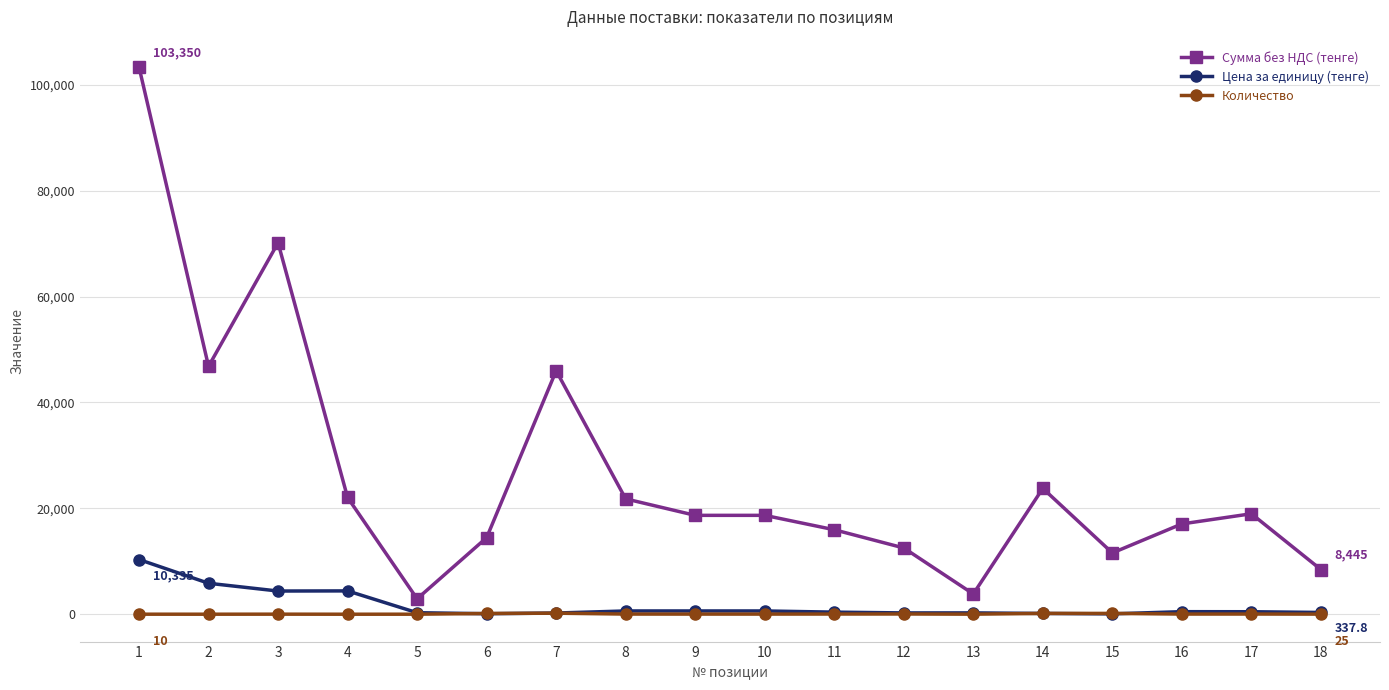

Does the chart display data point markers on the line(s)?

Yes